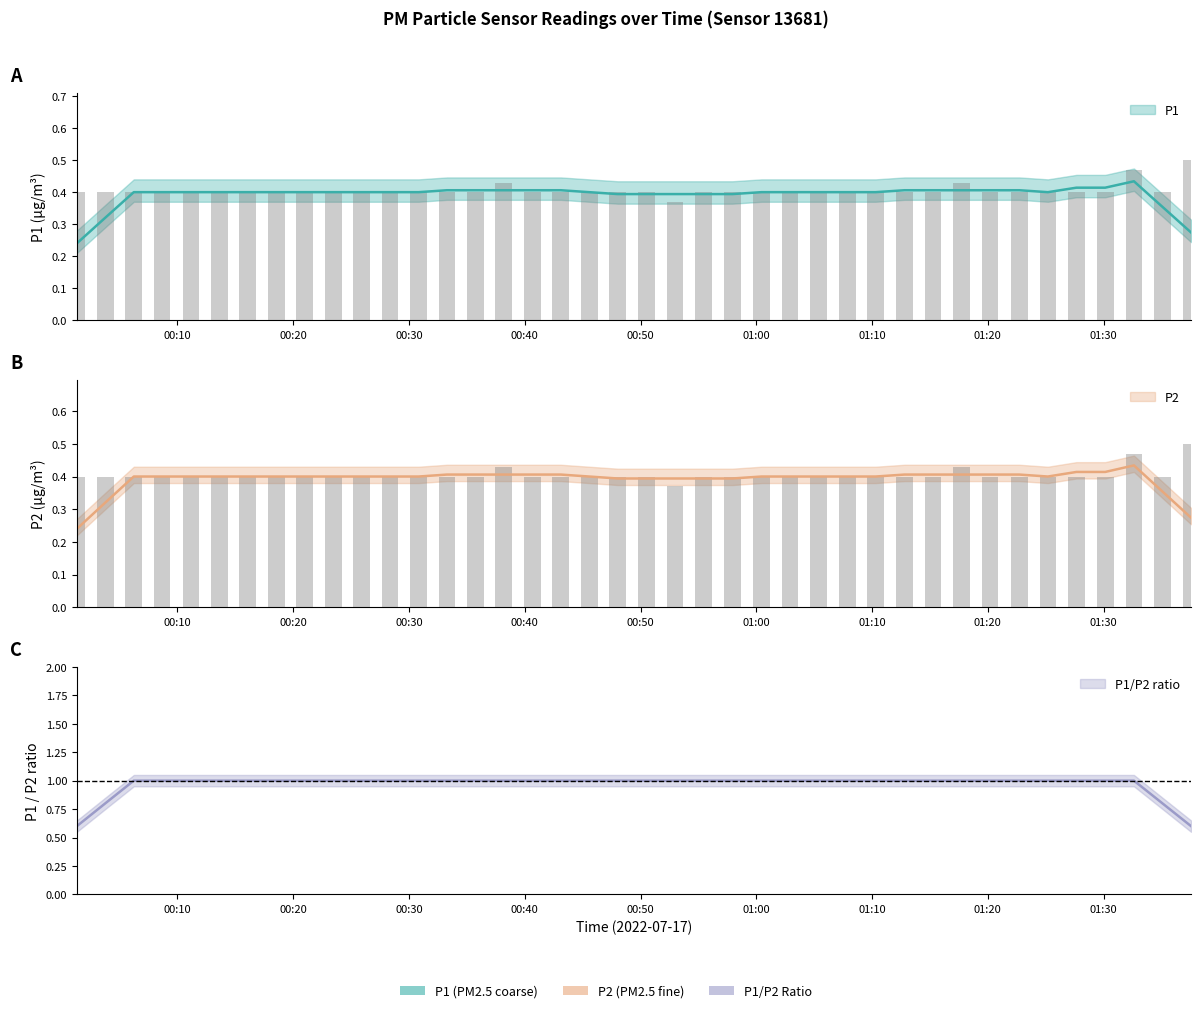

Reading right to left, transcribe all the data shown in this chart.

P1: 0.5	0.4	0.5	0.4	0.4	0.4	0.4	0.4	0.4	0.4	0.4	0.4	0.4	0.4	0.4	0.4	0.4	0.4	0.4	0.4	0.4	0.4	0.4	0.4	0.4	0.4	0.4	0.4	0.4	0.4	0.4	0.4	0.4	0.4	0.4	0.4	0.4	0.4	0.4	0.4
P2: 0.5	0.4	0.5	0.4	0.4	0.4	0.4	0.4	0.4	0.4	0.4	0.4	0.4	0.4	0.4	0.4	0.4	0.4	0.4	0.4	0.4	0.4	0.4	0.4	0.4	0.4	0.4	0.4	0.4	0.4	0.4	0.4	0.4	0.4	0.4	0.4	0.4	0.4	0.4	0.4